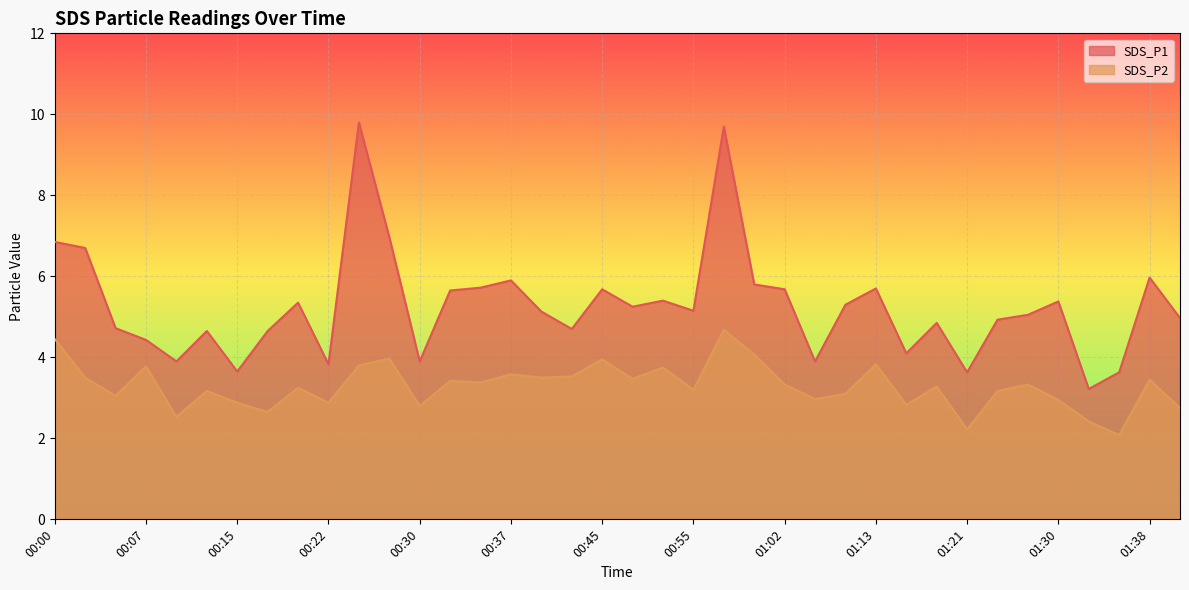

The value of SDS_P2 at 00:25 is 6.5. True or false?

False